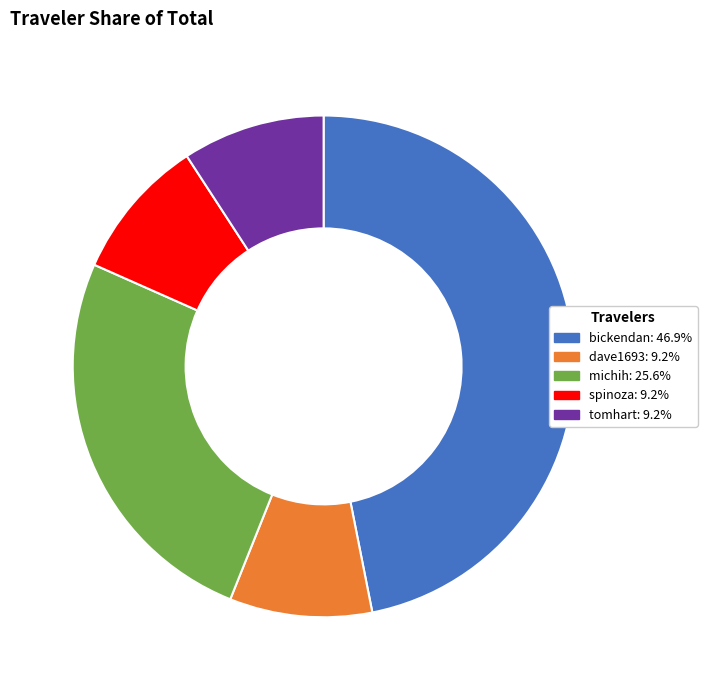

Is there any slice that represents more than half of the pie?

No